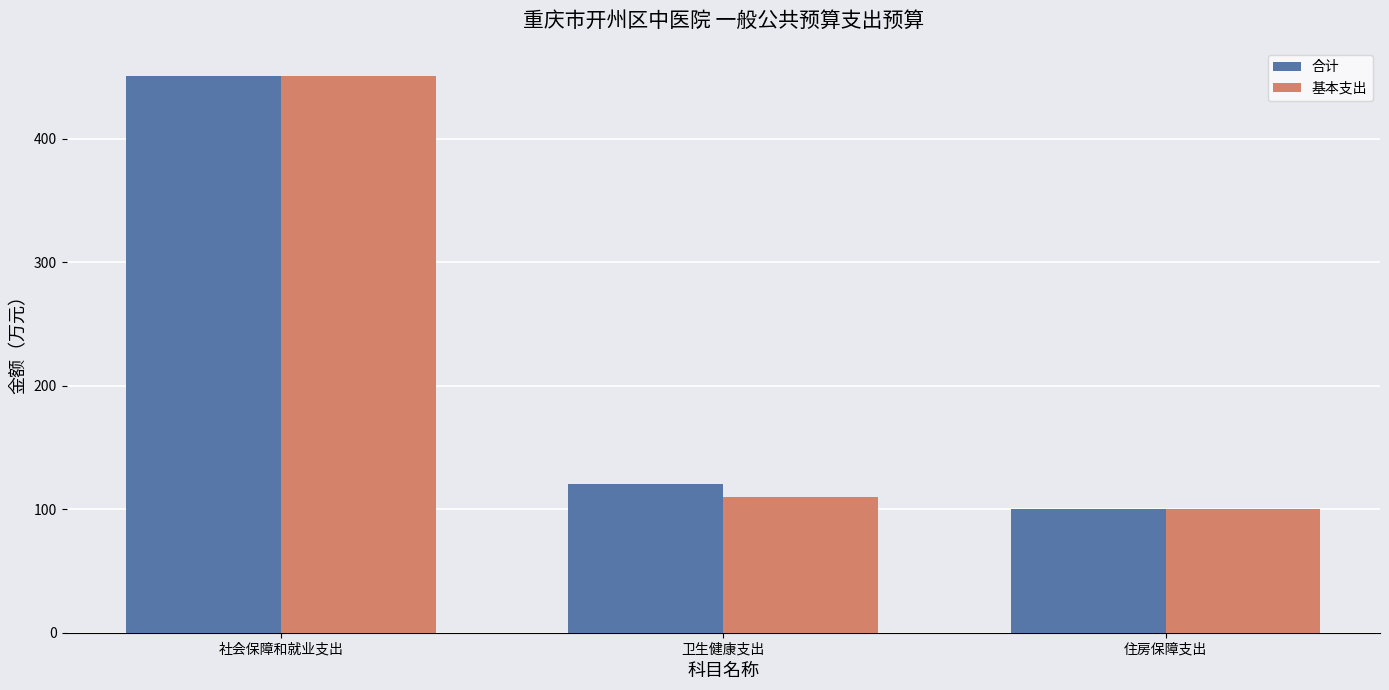

What is the total value across all series at 住房保障支出?

200.2